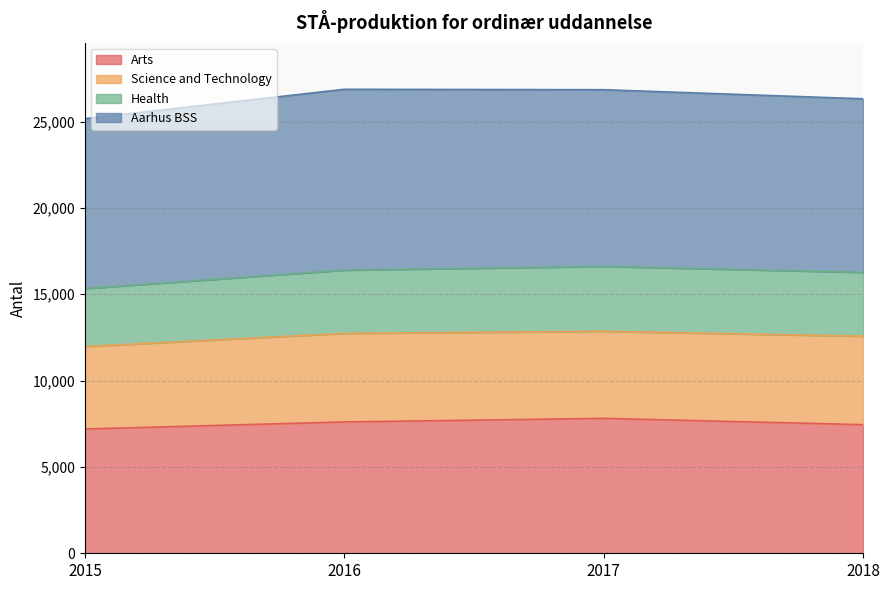

At which category does Arts reach its first local peak?

2017